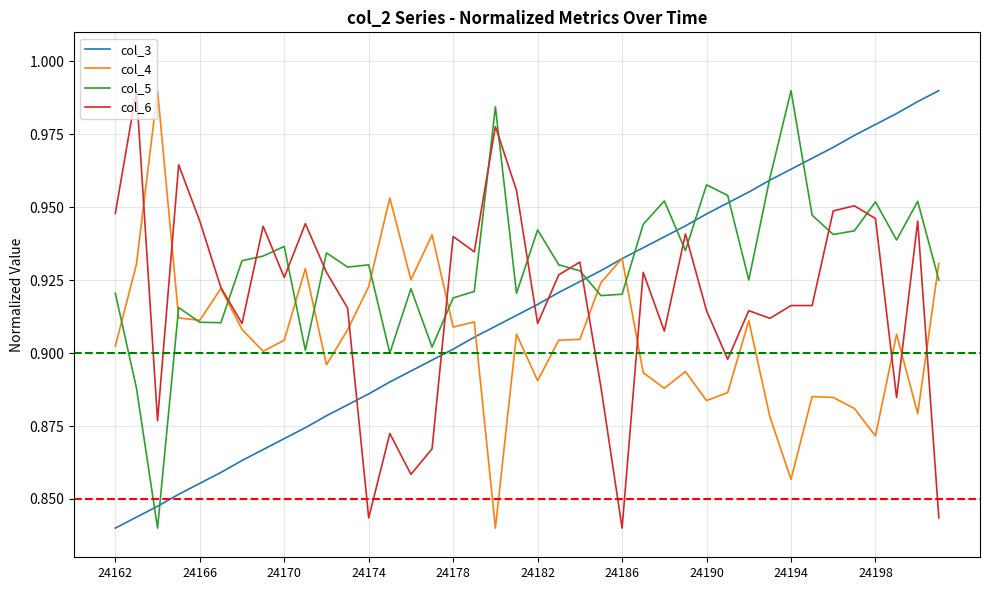

Which series has the largest total across all categories?

col_5